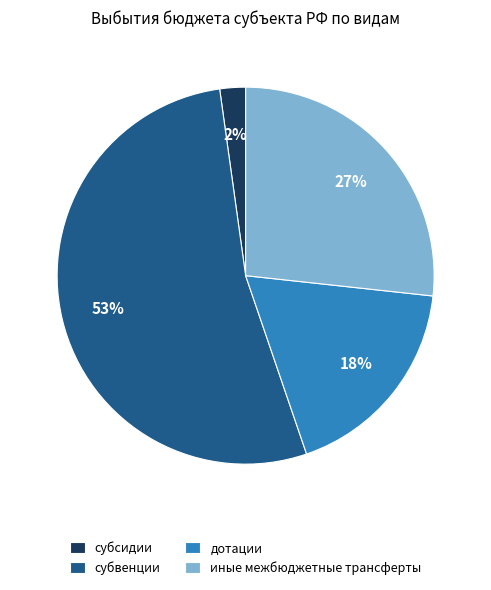

What is the smallest slice in the pie chart?

субсидии